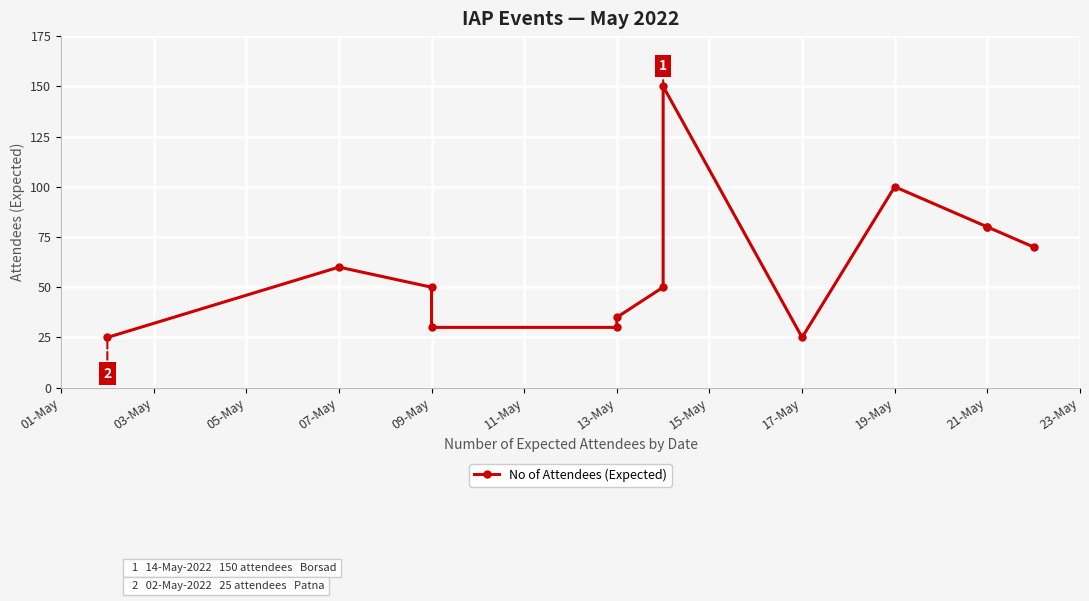

Is this an area chart (filled region under the line)?

No